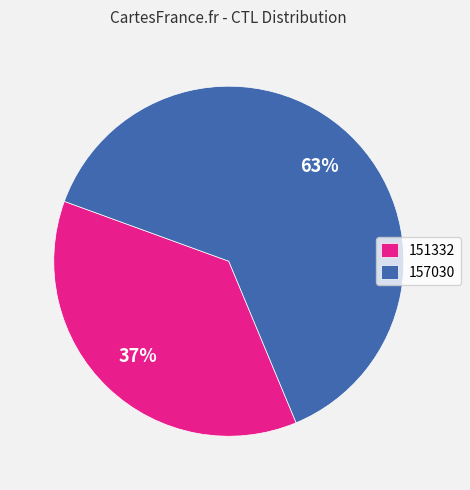

What percentage is the 151332 slice, to the nearest percent?

37%